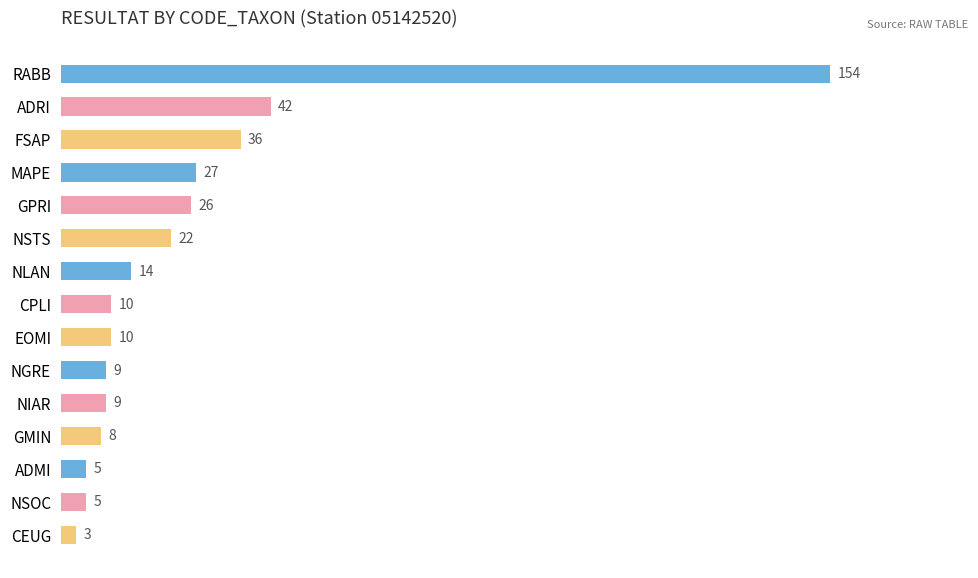

Are the bars horizontal?

Yes